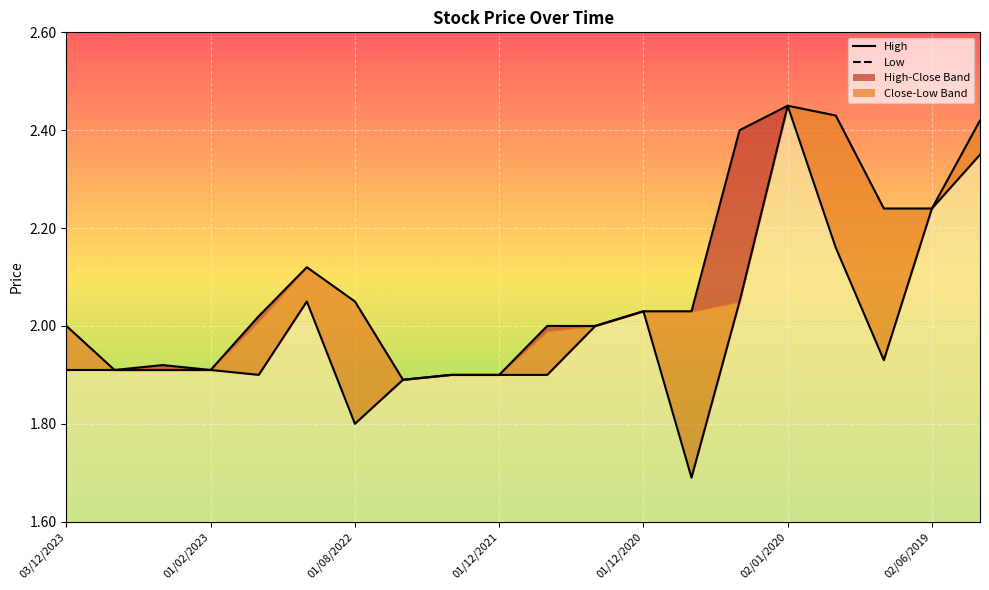

True or false: High has a value of 2.5 at 02/01/2020.

True